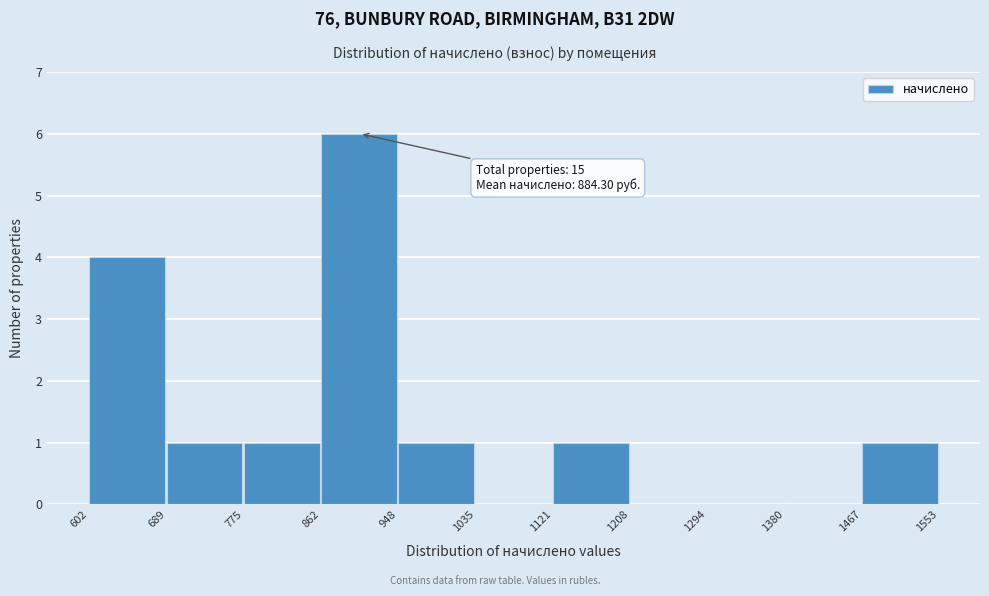

Over which range of the x-axis is the bar tallest?

862 to 948